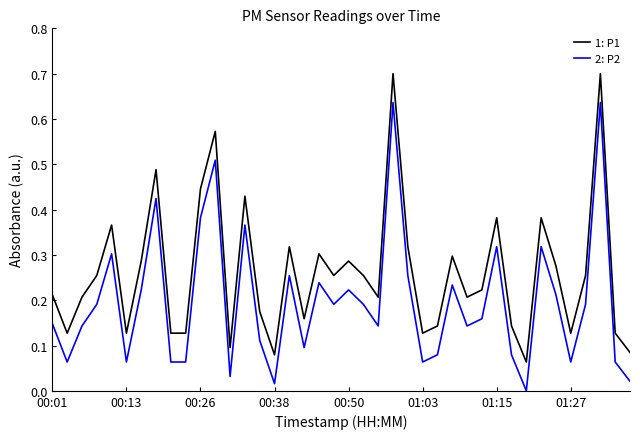

What is the sum of all 1: P1 values?

10.5